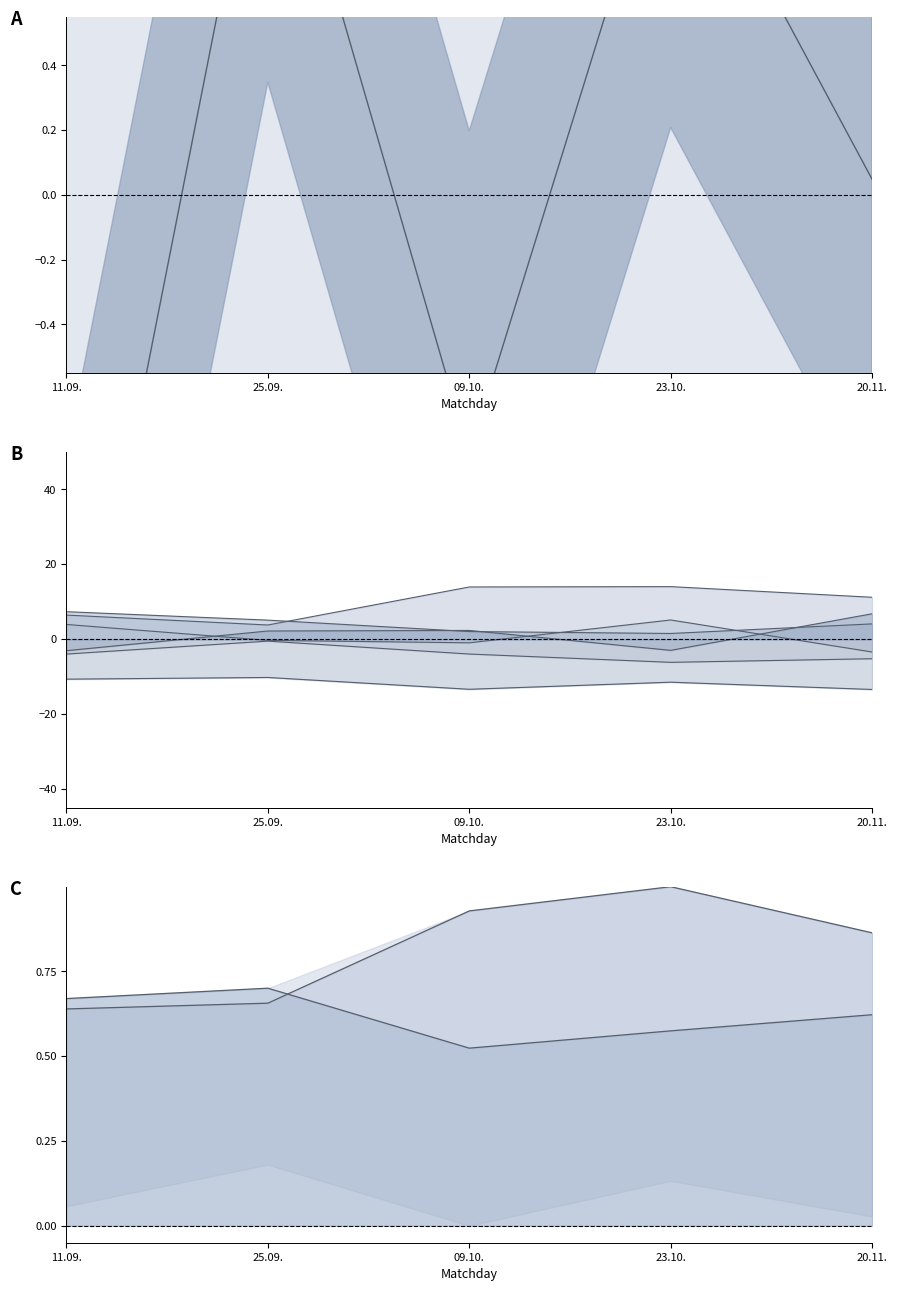

At which category does the chart reach its peak across all series?

25.09.